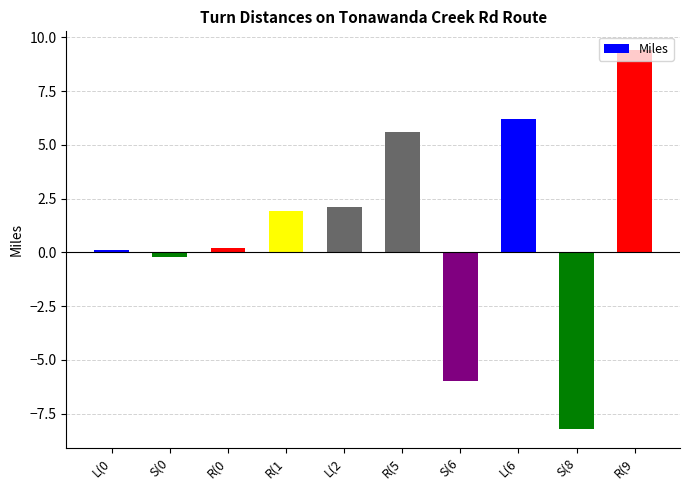

Between L(6 and L(0, which is larger?

L(6